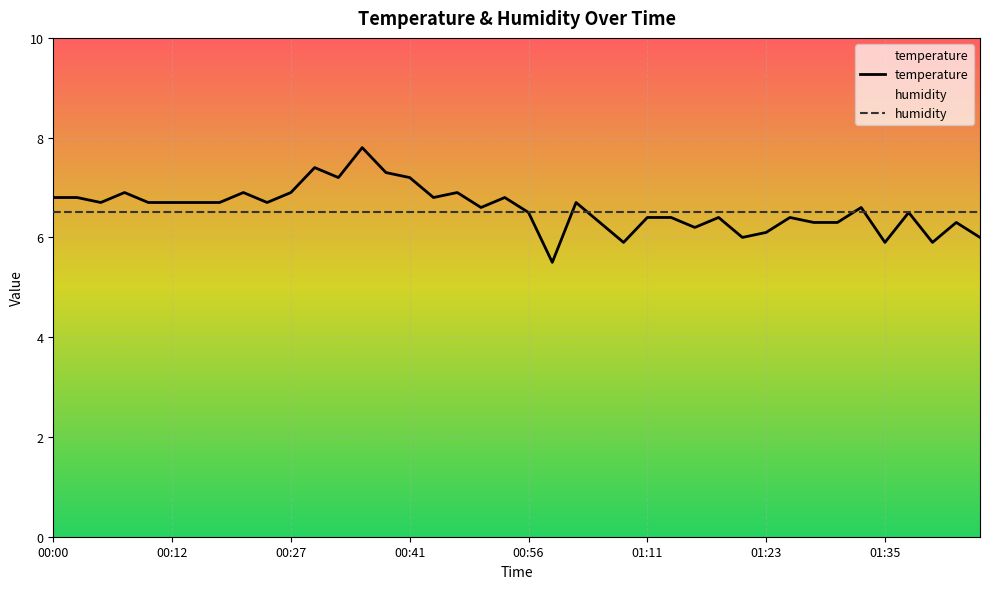

What is the difference between the maximum and minimum values?

2.3